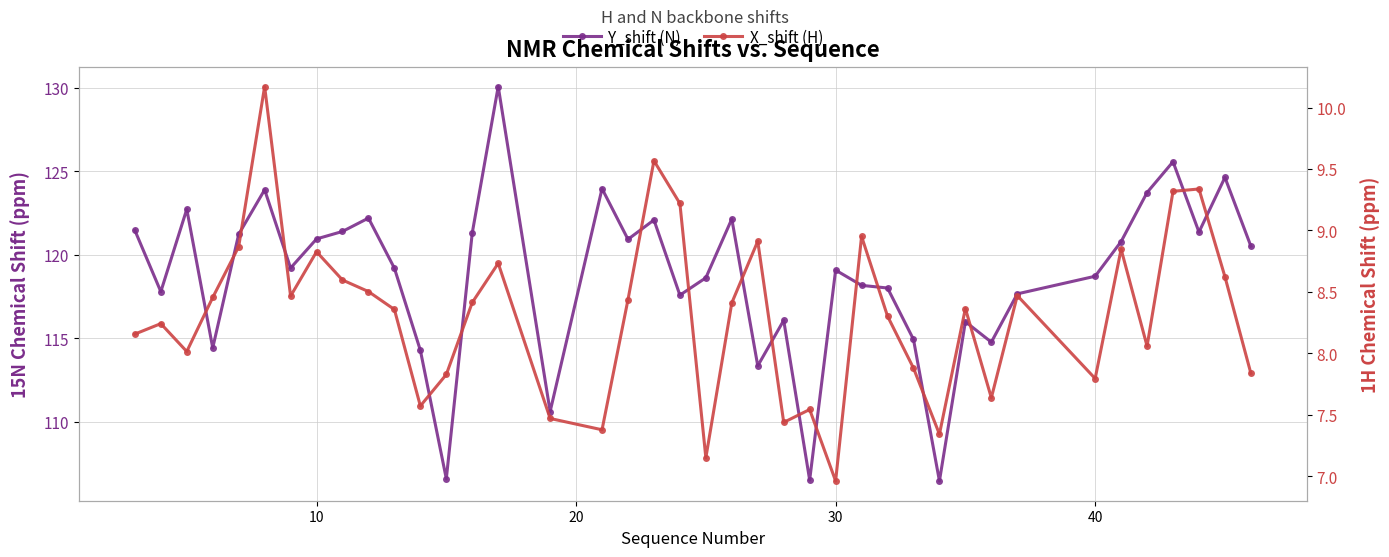

Which series has the largest total across all categories?

Y_shift (N)